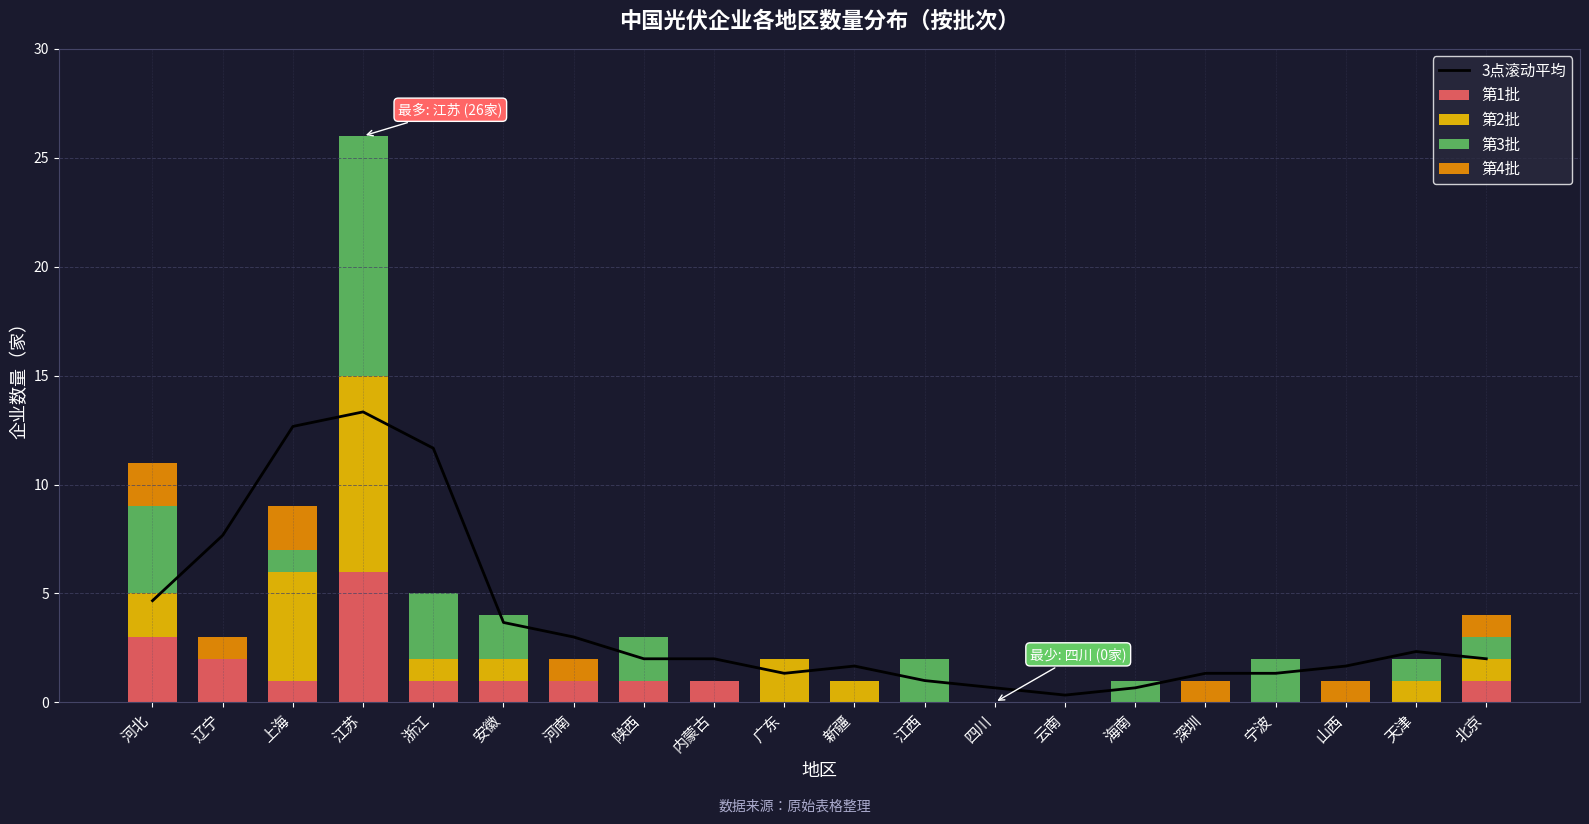

What is the maximum value for 3点滚动平均?

13.3